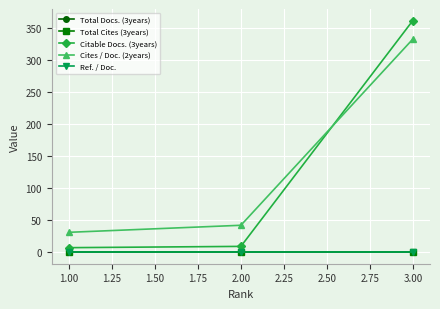

Does the chart have visible grid lines?

Yes